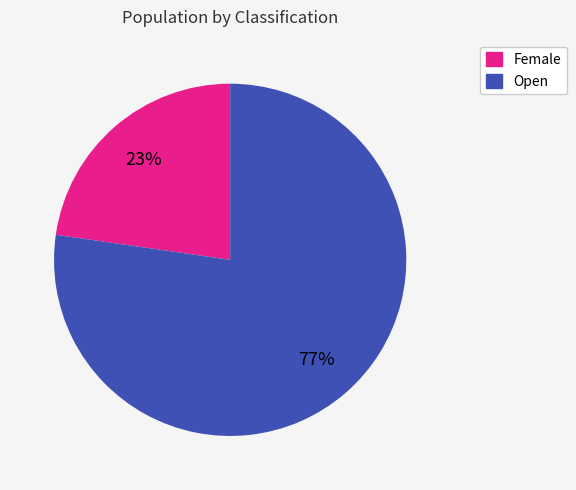

True or false: Open accounts for 92% of the total.

False